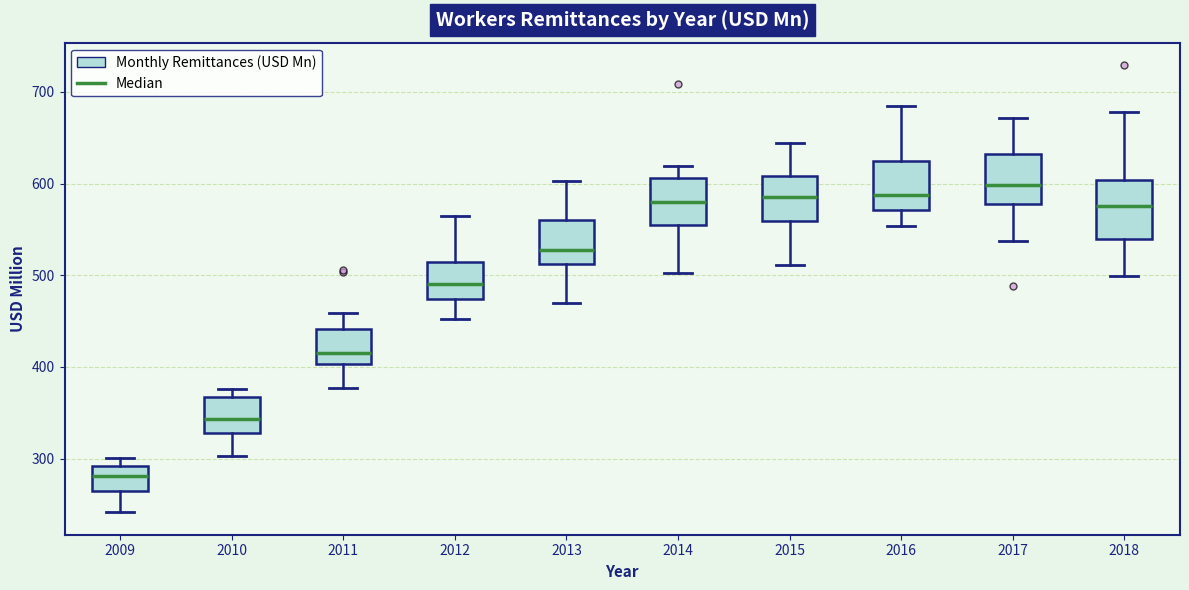

Where is the lower edge of the box at x = 2009 on the y-axis? The values are not printed on the chart, so give them approximately, as read against the axis.

270